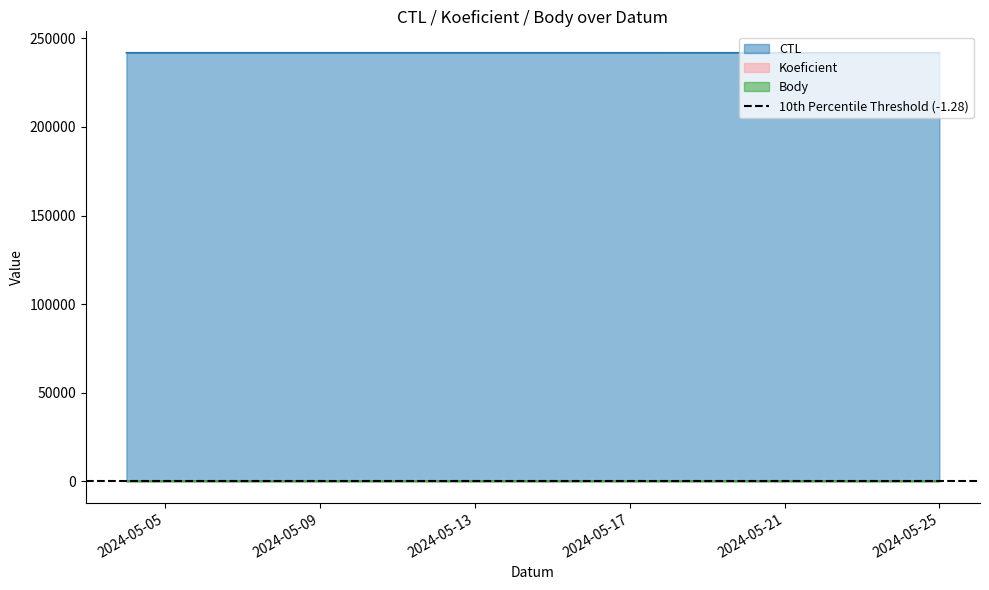

At how many categories does at least one series exceed 86990?

3